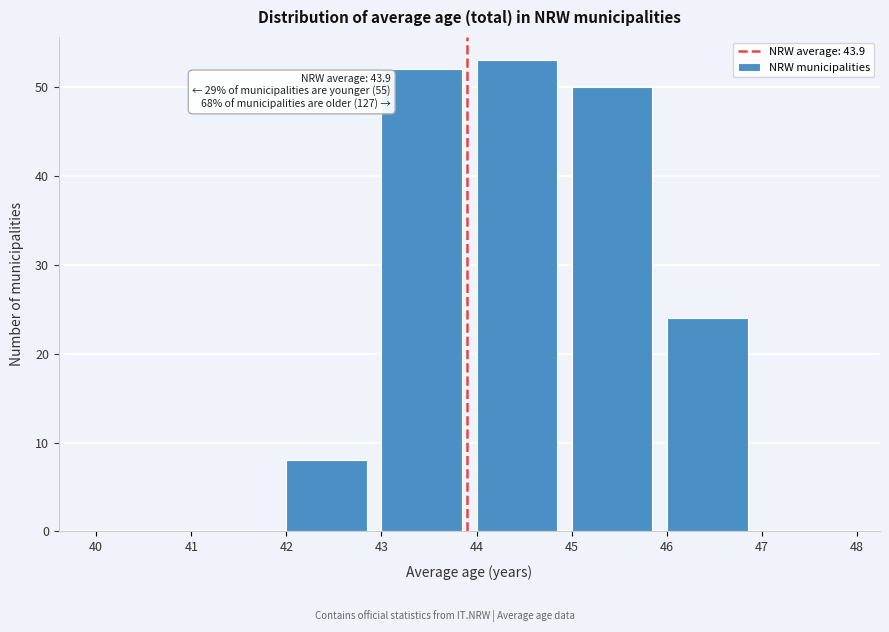

Over which range of the x-axis is the bar tallest?

44 to 45